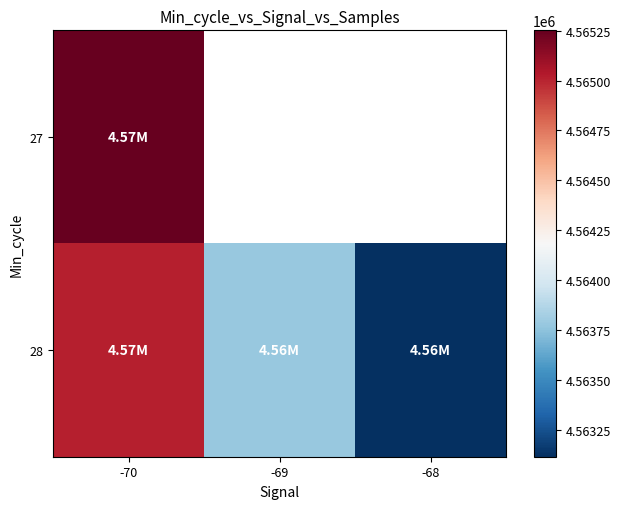

Is it true that 27 equals 4565252.0 at -70?

True